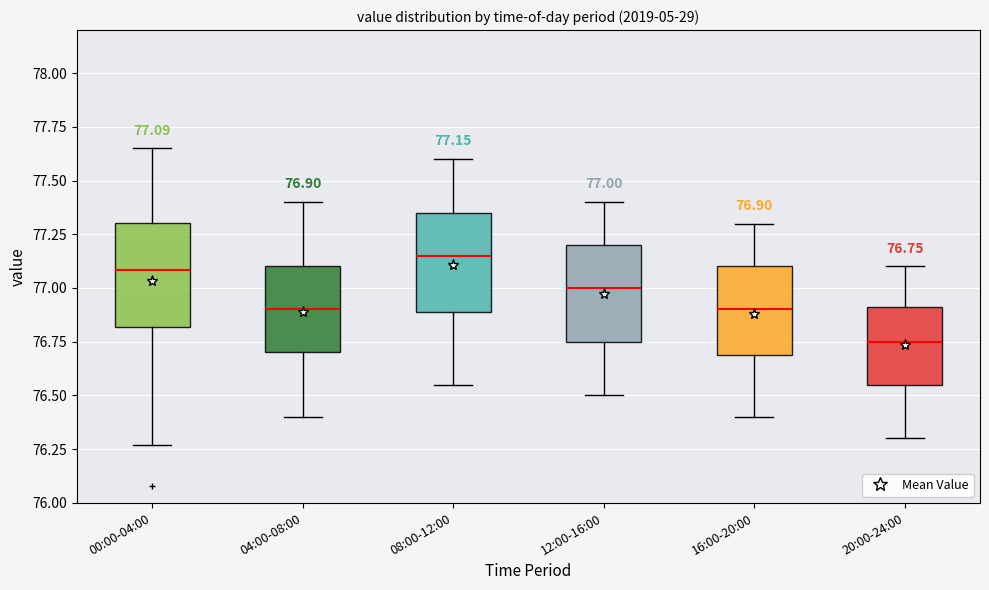

Which box has the lowest median line?

20:00-24:00